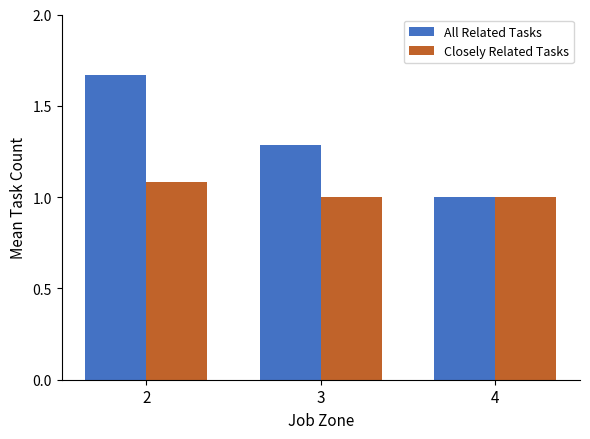

What is the sum of all All Related Tasks values?

4.0